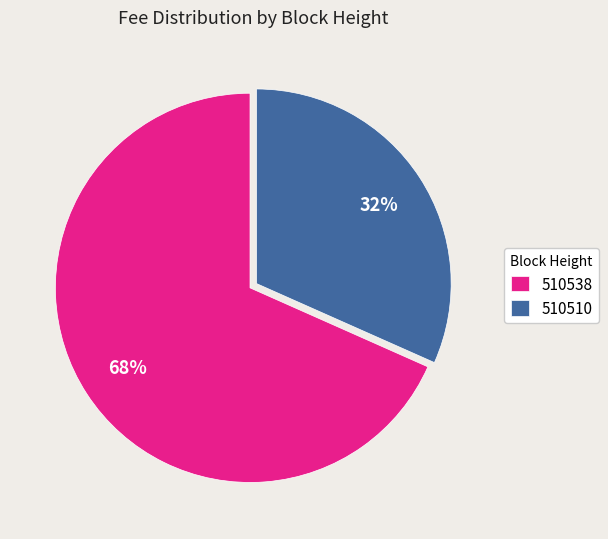

Is the sum of 510510 and 510538 greater than half?

Yes